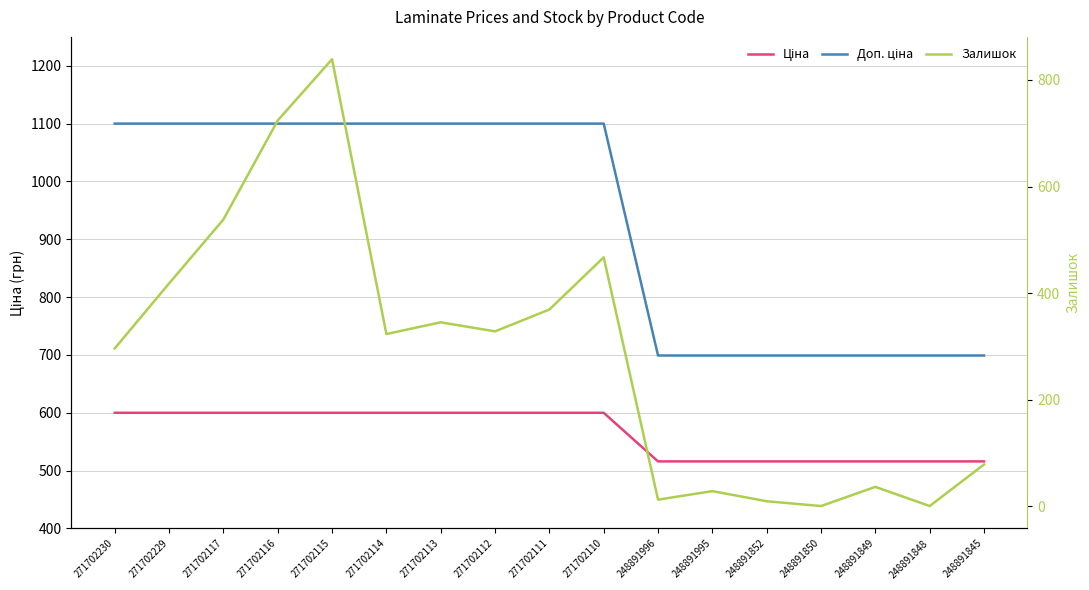

Which series has the largest total across all categories?

Доп. ціна